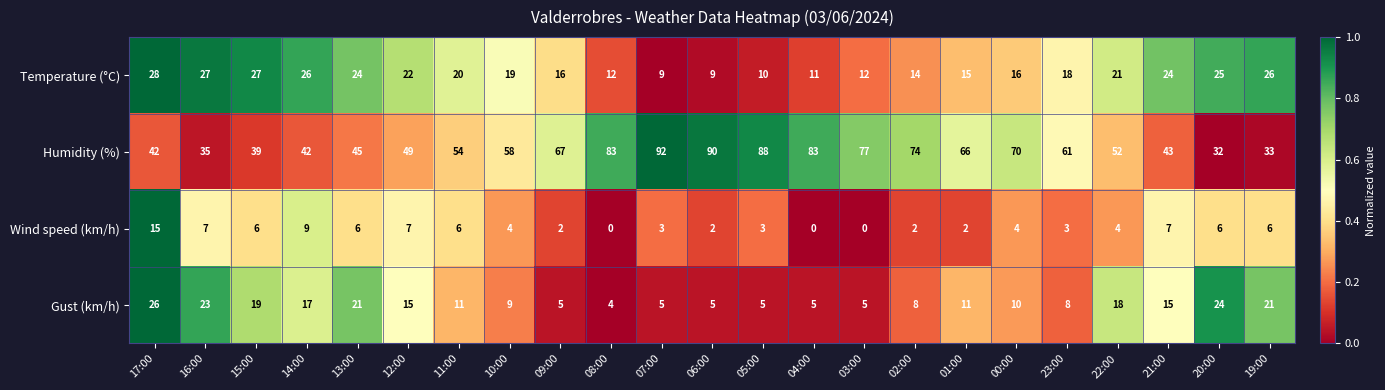

What is the approximate value of Humidity (%) at 00:00, to the nearest 10?

70